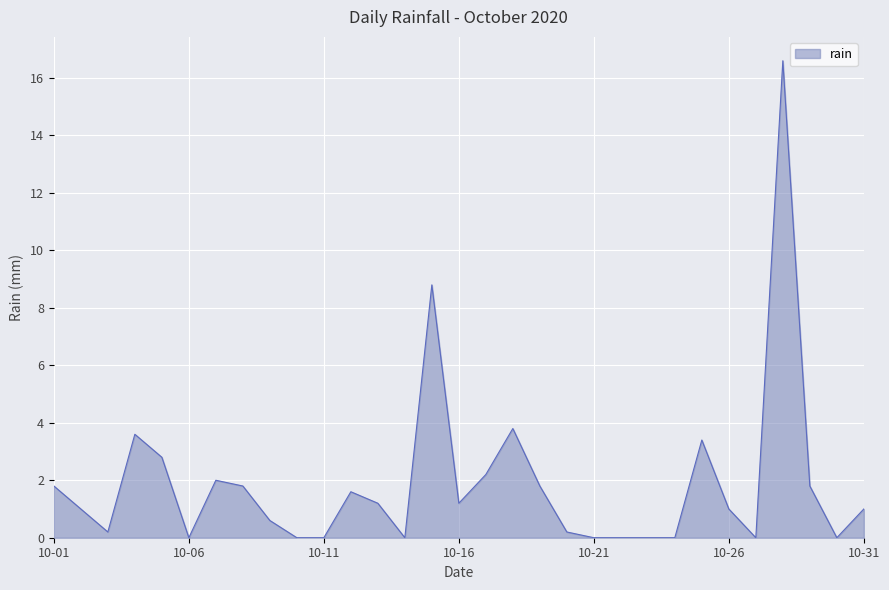

What is the difference between the maximum and minimum values?

16.6